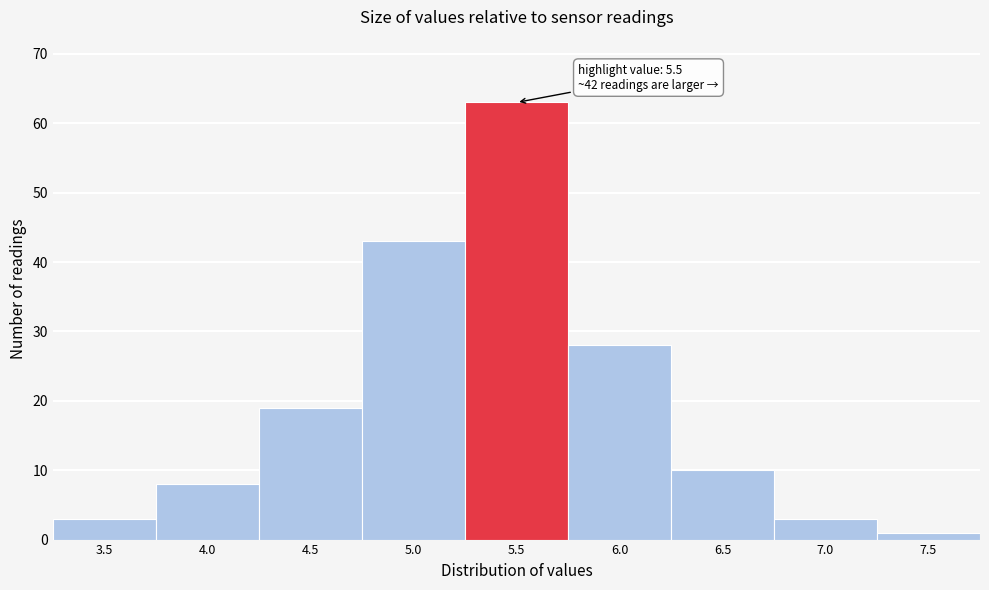

Reading right to left, list all the values displayed in this chart.

1	3	10	28	63	43	19	8	3